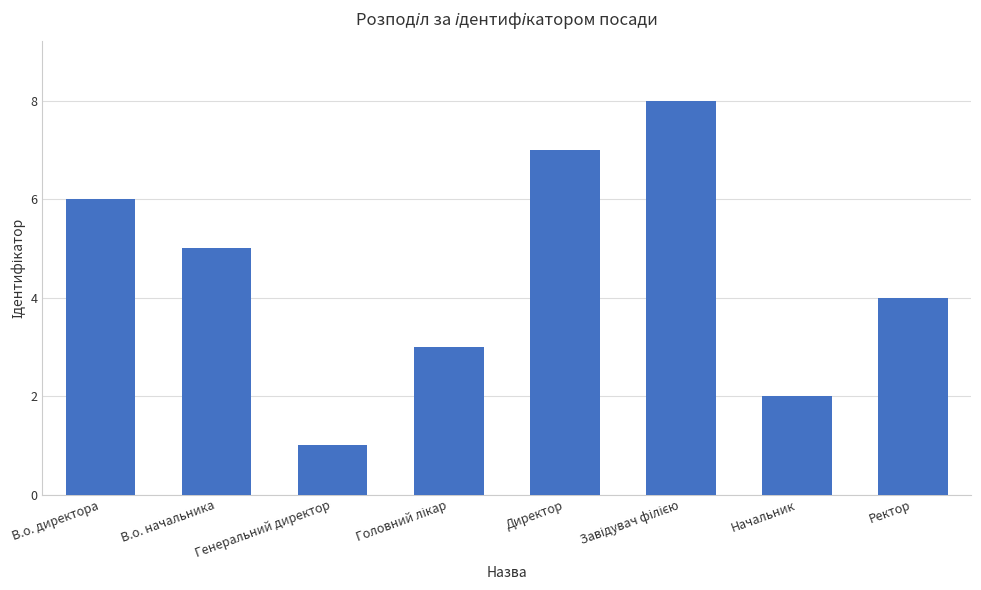

What is the difference between the maximum and minimum values?

7